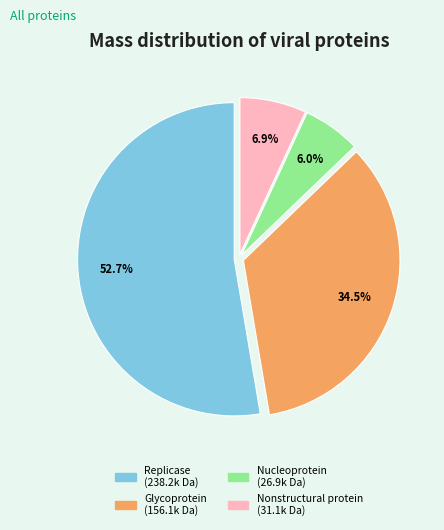

Does Nucleoprotein account for over 50% of the chart?

No